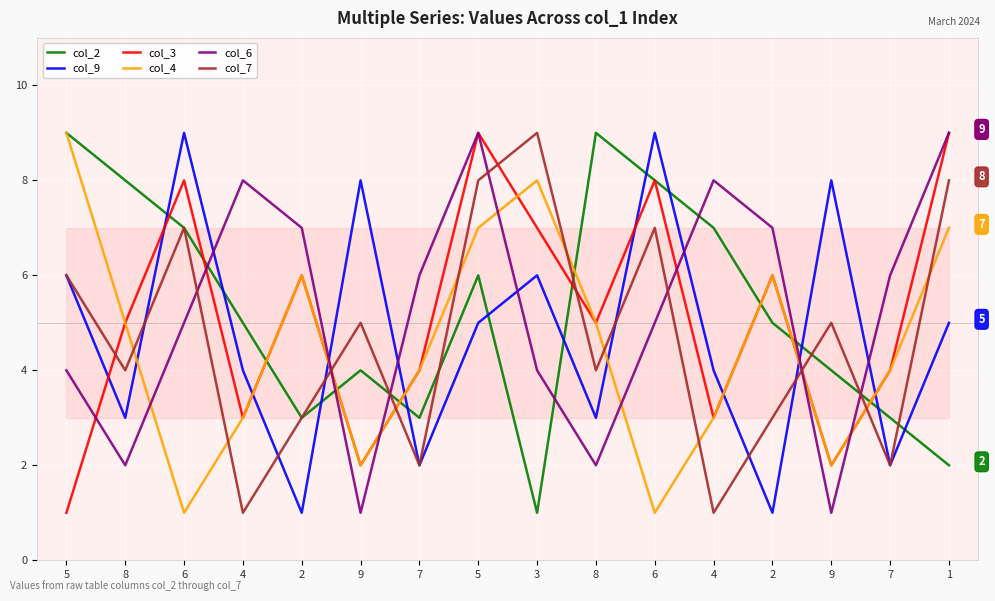

Is it true that col_7 equals 1 at 7?

False